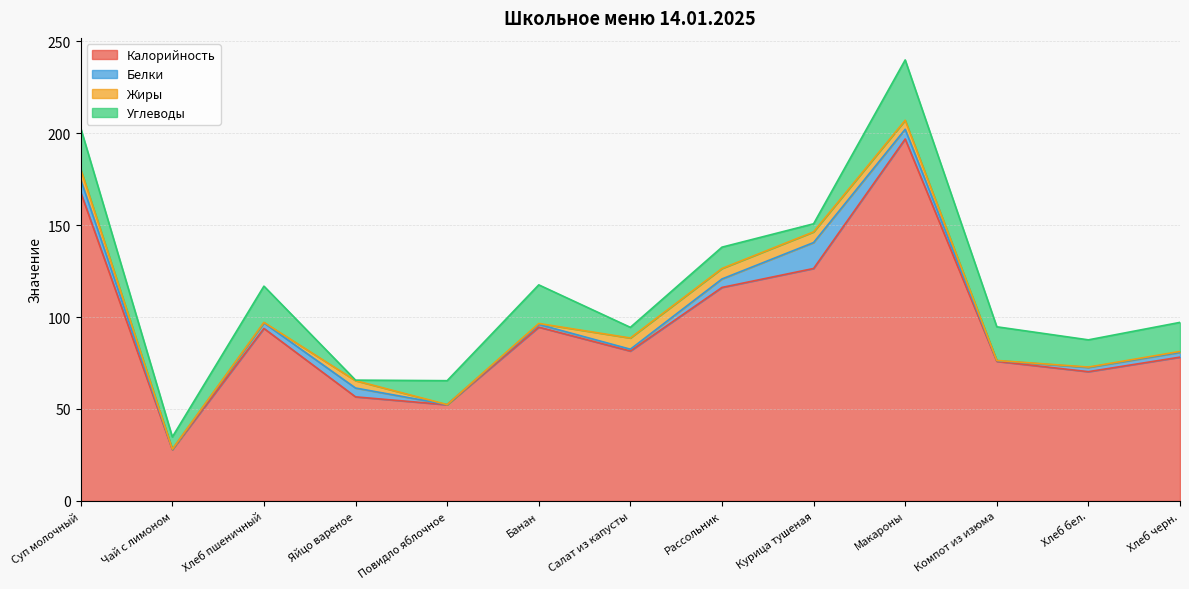

What is the sum of all Белки values?

46.8